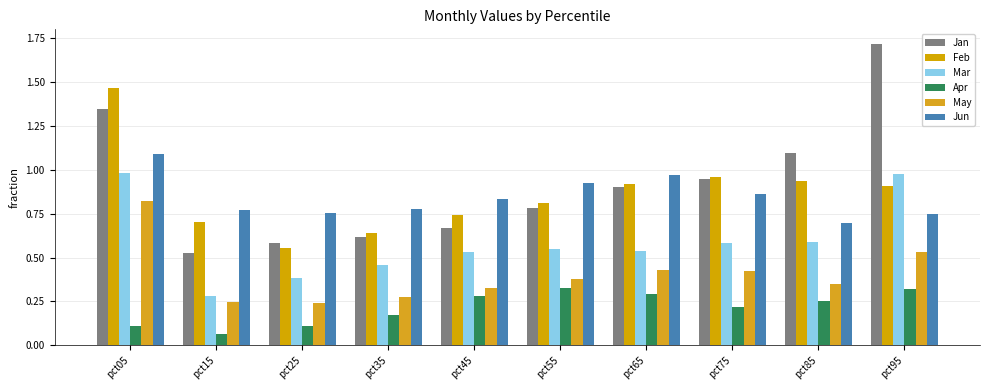

Is the value of May at pct35 greater than the value of Feb at pct65?

No